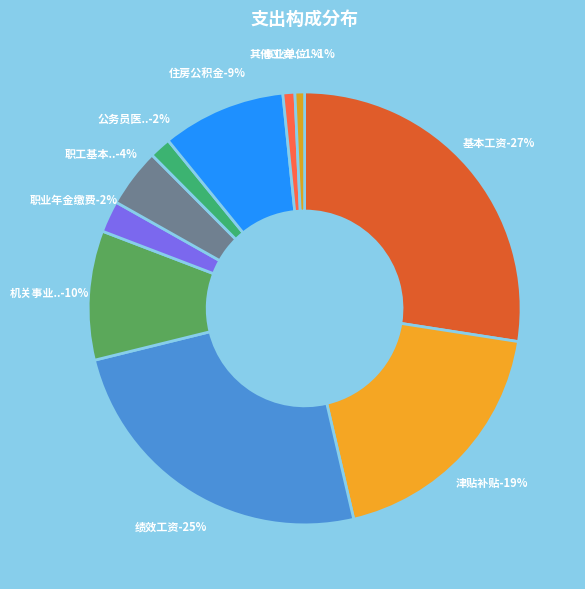

Does any single category account for the majority?

No